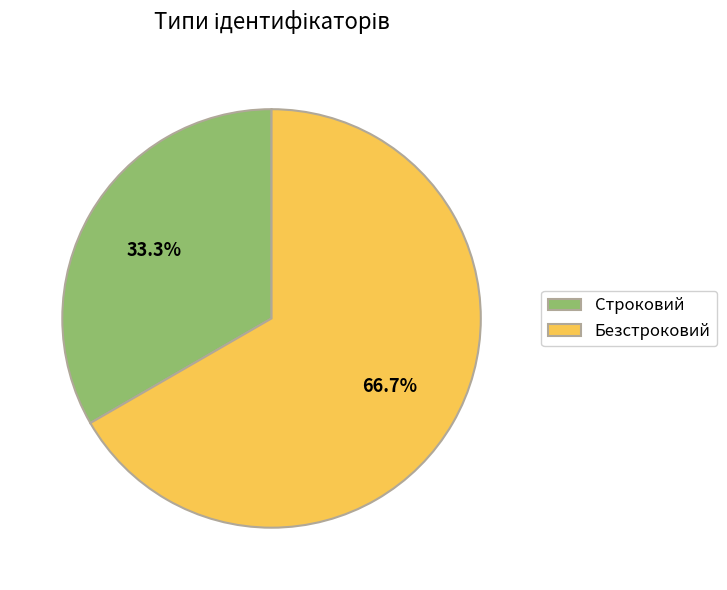

Is it true that Безстроковий is 67% of the pie?

True